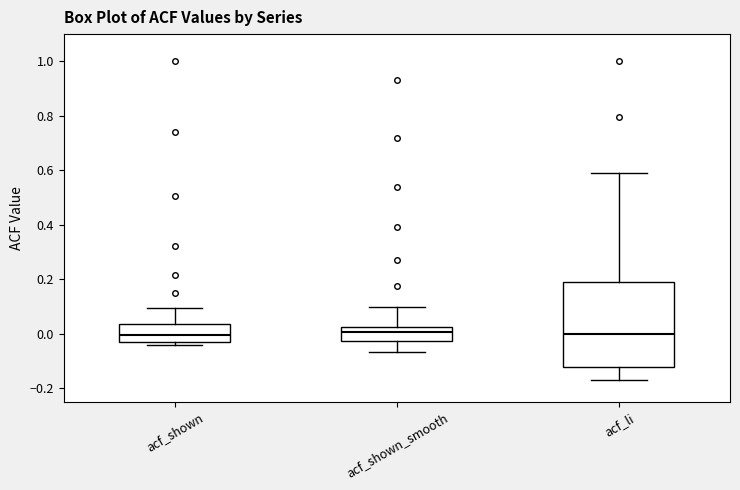

Reading left to right, read every box against the y-axis: the position of its median line, the range the box covers, and the ends of its whiskers. The values are not printed on the chart, so give them approximately, as read against the axis.

acf_shown: median 0.00, box -0.02 to 0.04, whiskers -0.04 to 0.10
acf_shown_smooth: median 0.00, box -0.02 to 0.02, whiskers -0.06 to 0.10
acf_li: median 0.00, box -0.12 to 0.18, whiskers -0.16 to 0.58